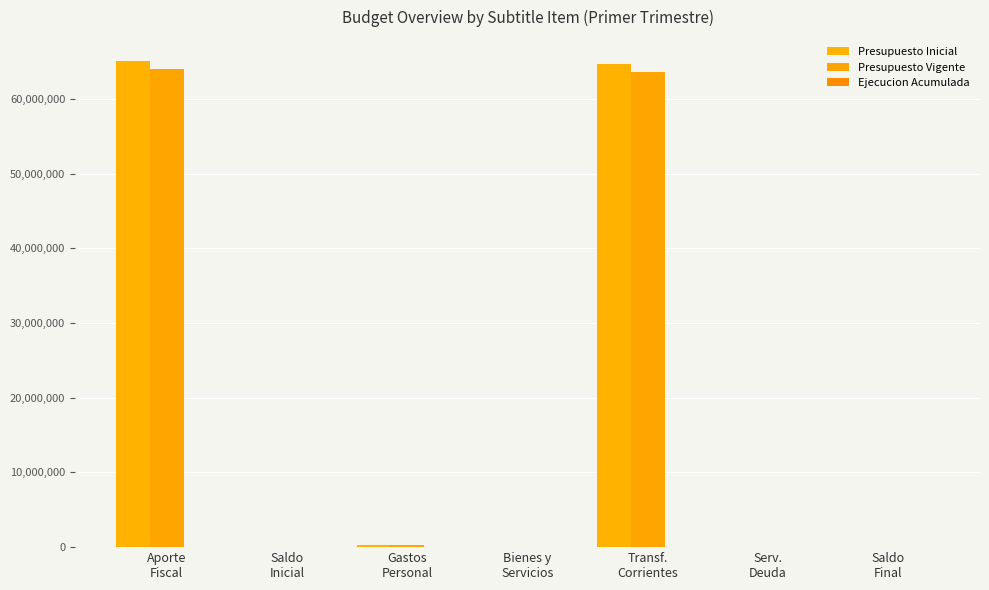

What is the difference between the Presupuesto Inicial values at Gastos
Personal and Transf.
Corrientes?

64377156